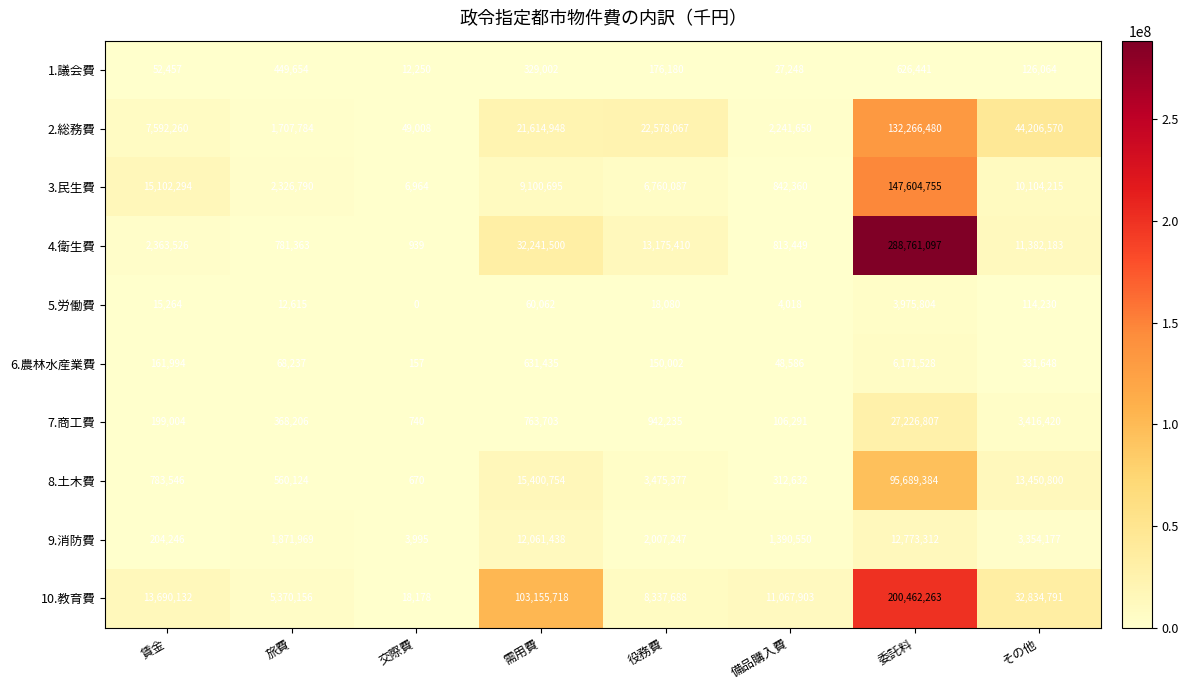

Which series has the widest spread of values?

4.衛生費